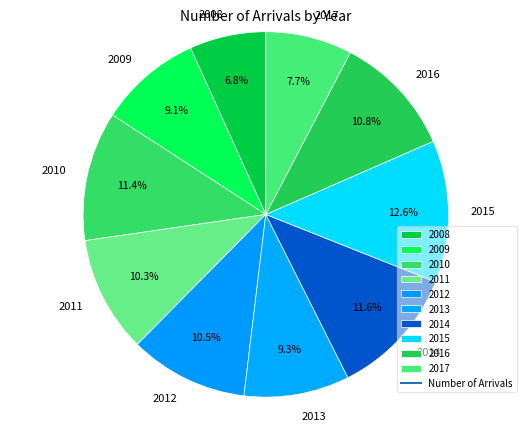

Approximately how many times larger is the value at 2015 compared to 2012?

1.2